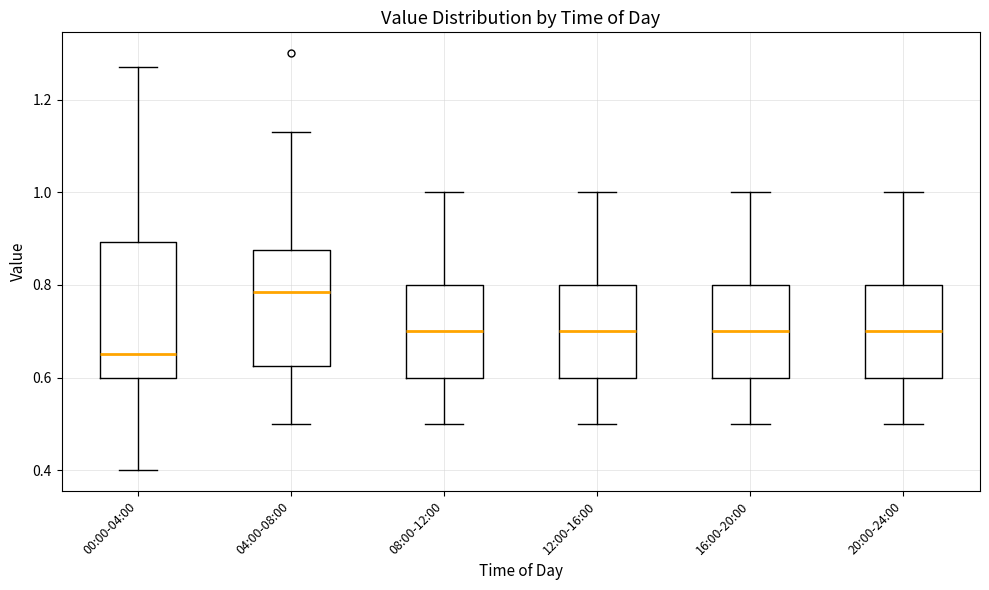

Reading left to right, transcribe this box plot: for each box, give where its median line is, the range the box spans, and where its two whiskers end, as read against the y-axis. The values are not printed on the chart, so give them approximately, as read against the axis.

00:00-04:00: median 0.66, box 0.60 to 0.90, whiskers 0.40 to 1.28
04:00-08:00: median 0.78, box 0.62 to 0.88, whiskers 0.50 to 1.14
08:00-12:00: median 0.70, box 0.60 to 0.80, whiskers 0.50 to 1.00
12:00-16:00: median 0.70, box 0.60 to 0.80, whiskers 0.50 to 1.00
16:00-20:00: median 0.70, box 0.60 to 0.80, whiskers 0.50 to 1.00
20:00-24:00: median 0.70, box 0.60 to 0.80, whiskers 0.50 to 1.00